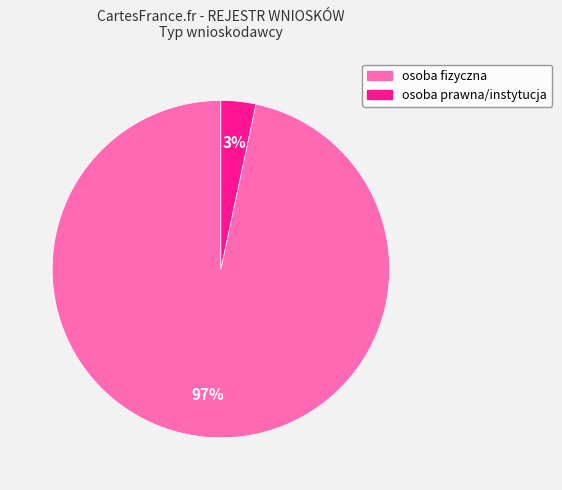

Which slice is the smallest?

osoba prawna/instytucja